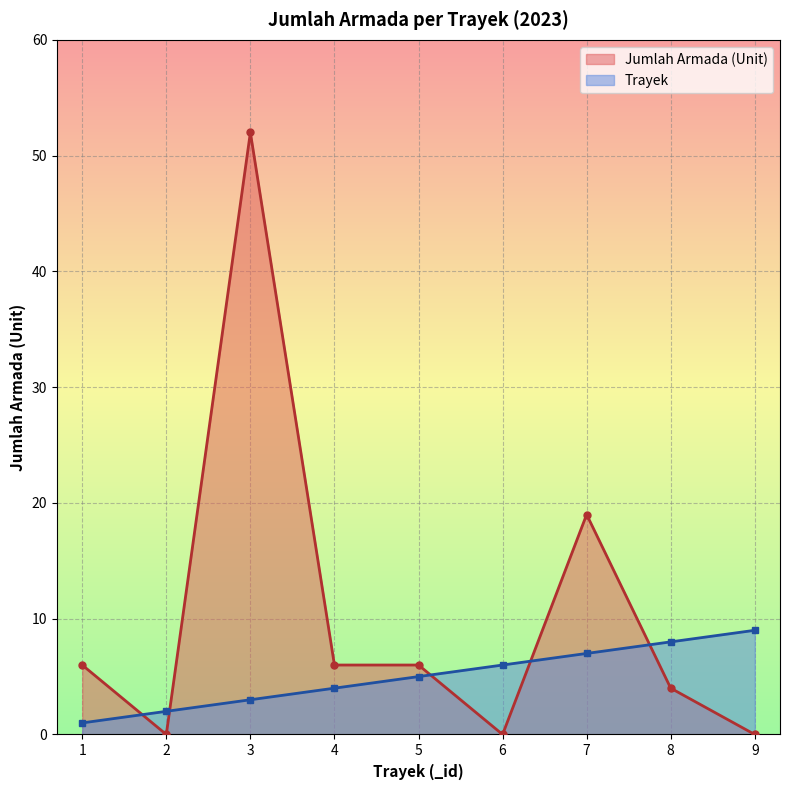

Count the Trayek values in the range 3 to 7.

5